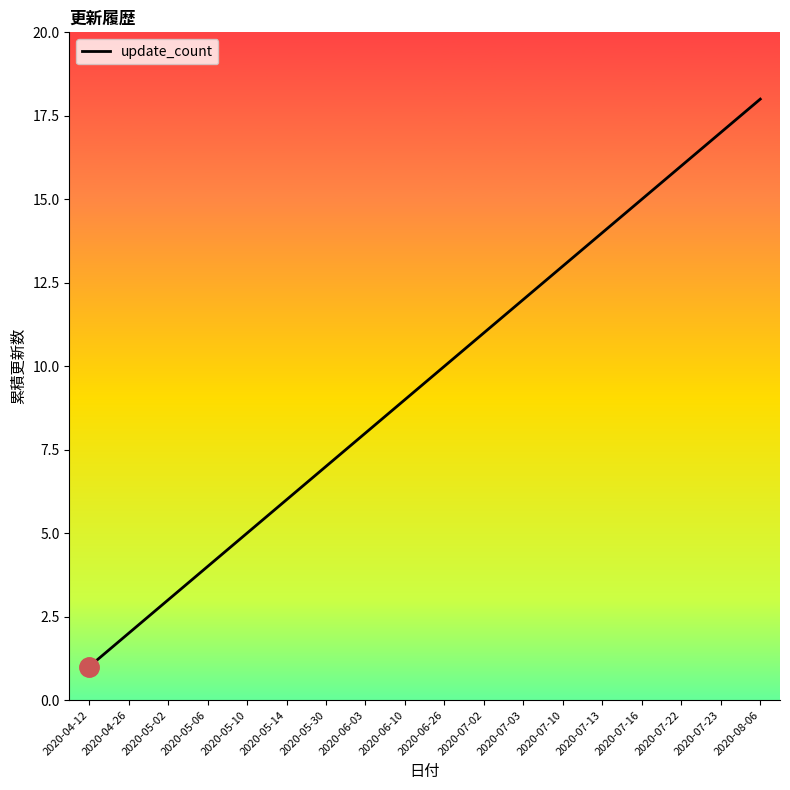

What is the sum of all values?

171